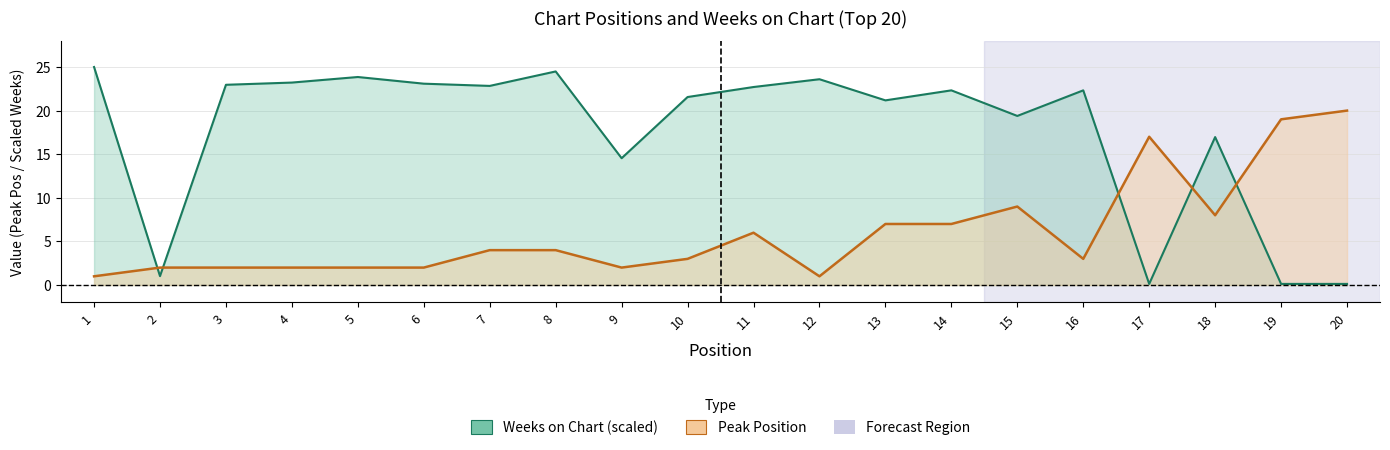

In Weeks on Chart, how many points are lower than both neighbors (excluding endpoints)?

6